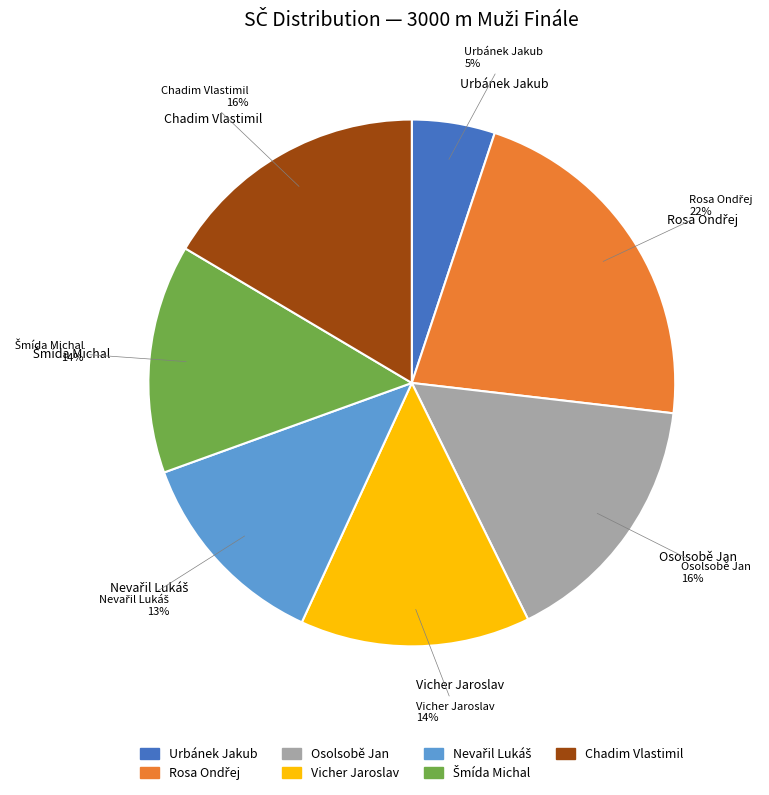

To the nearest percent, what percentage of the pie is Vicher Jaroslav?

14%